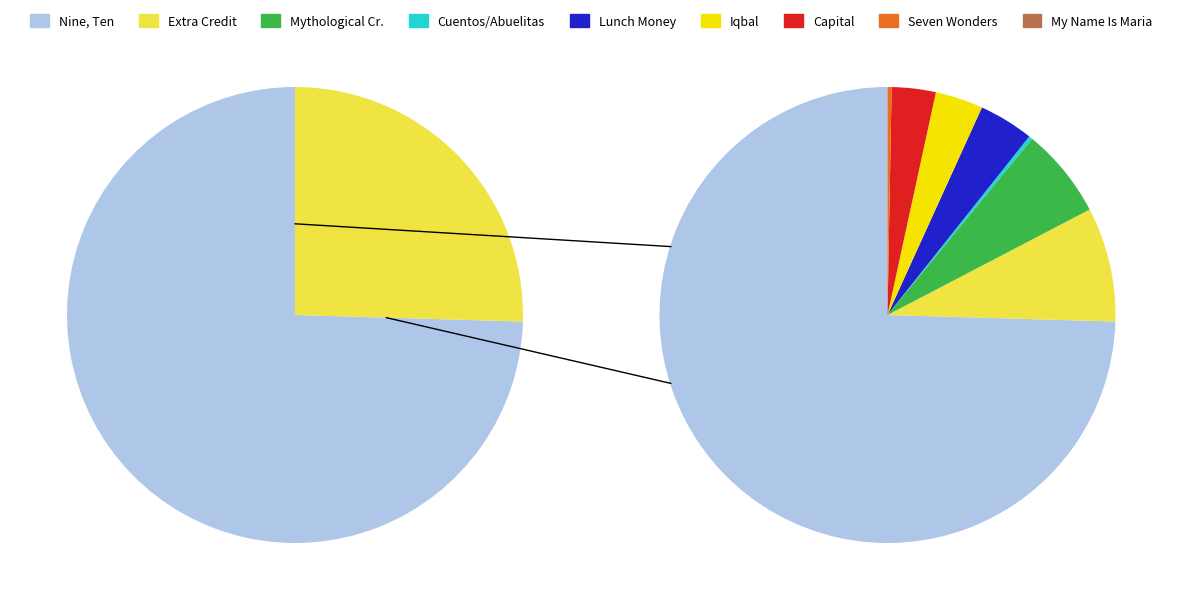

Which slice represents more than half of the pie?

Nine, Ten: A September 11 Story